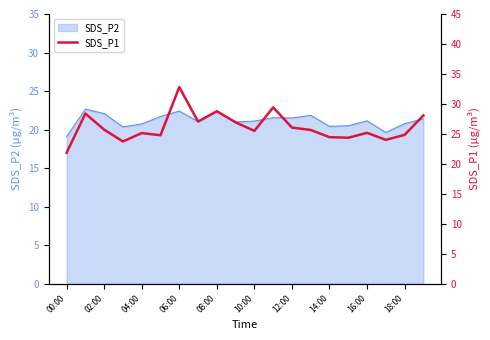

What is the lowest value of the SDS_P2 series?

19.1